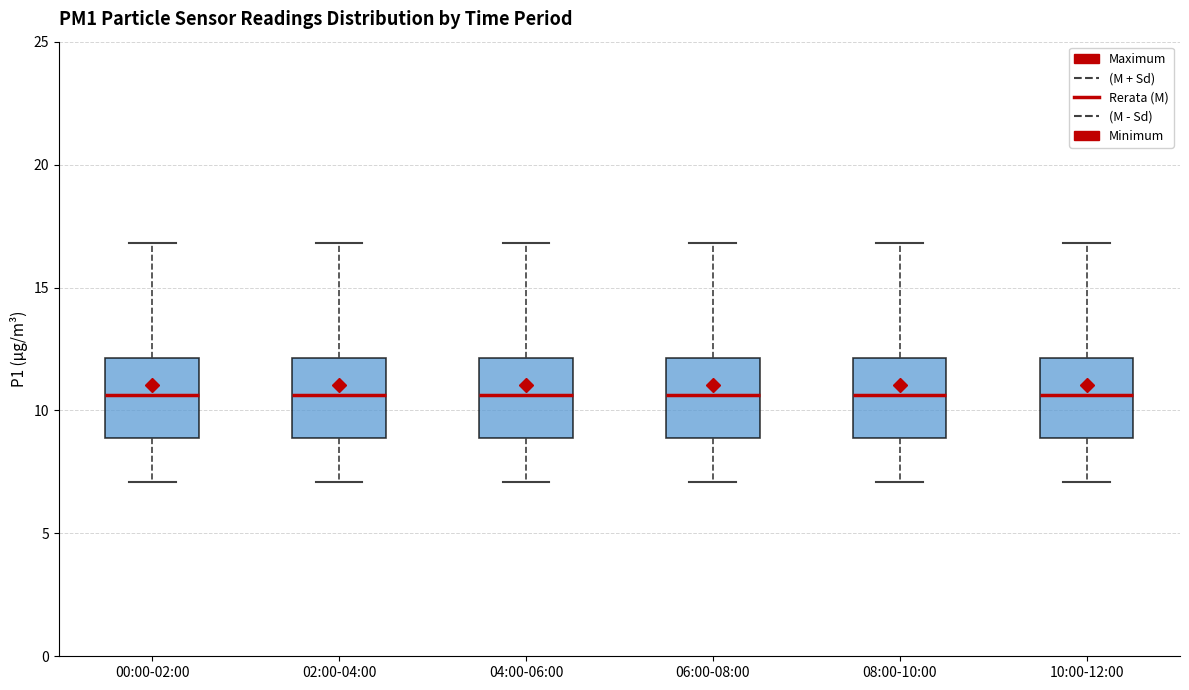

Reading left to right, transcribe this box plot: for each box, give where its median line is, the range the box spans, and where its two whiskers end, as read against the y-axis. The values are not printed on the chart, so give them approximately, as read against the axis.

00:00-02:00: median 10.5, box 9.0 to 12.0, whiskers 7.0 to 17.0
02:00-04:00: median 10.5, box 9.0 to 12.0, whiskers 7.0 to 17.0
04:00-06:00: median 10.5, box 9.0 to 12.0, whiskers 7.0 to 17.0
06:00-08:00: median 10.5, box 9.0 to 12.0, whiskers 7.0 to 17.0
08:00-10:00: median 10.5, box 9.0 to 12.0, whiskers 7.0 to 17.0
10:00-12:00: median 10.5, box 9.0 to 12.0, whiskers 7.0 to 17.0